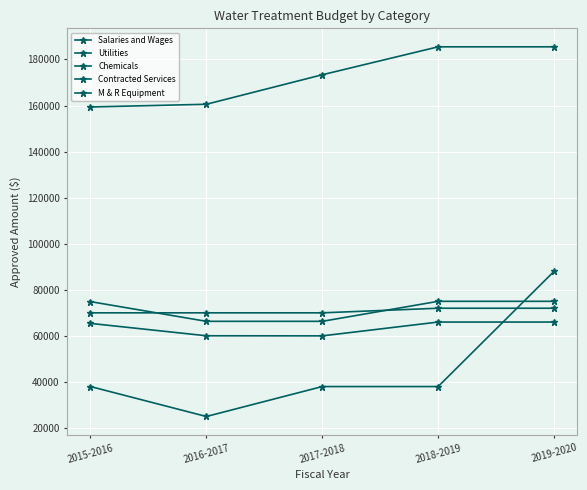

Which label corresponds to the smallest value in the chart?

2016-2017